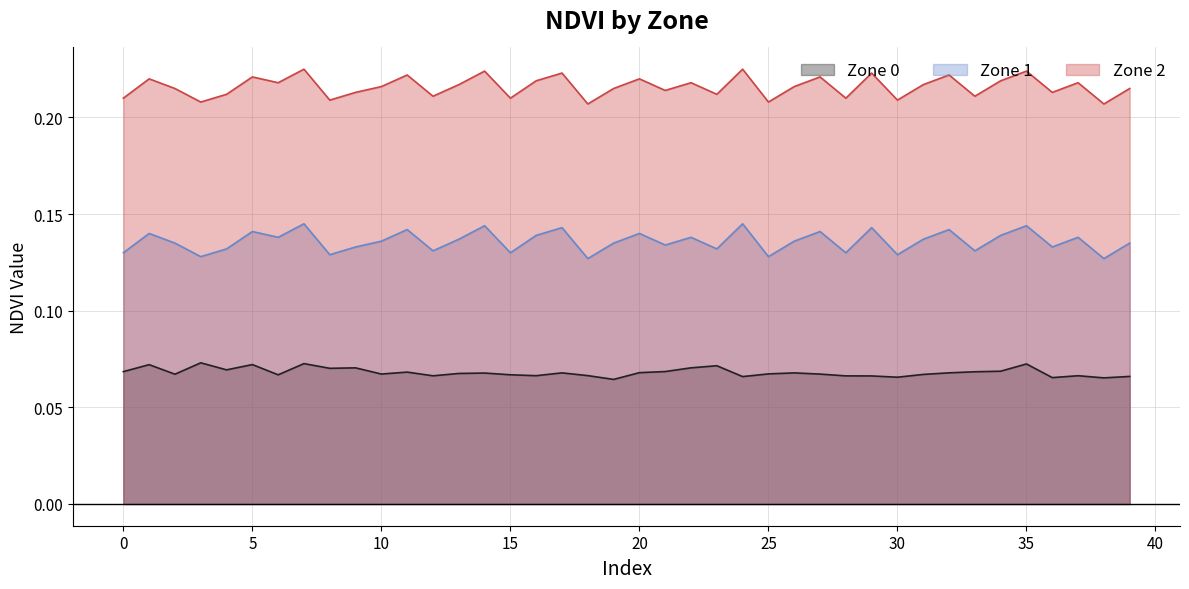

Where is Zone 1 (line) nearest to the value 0?

18